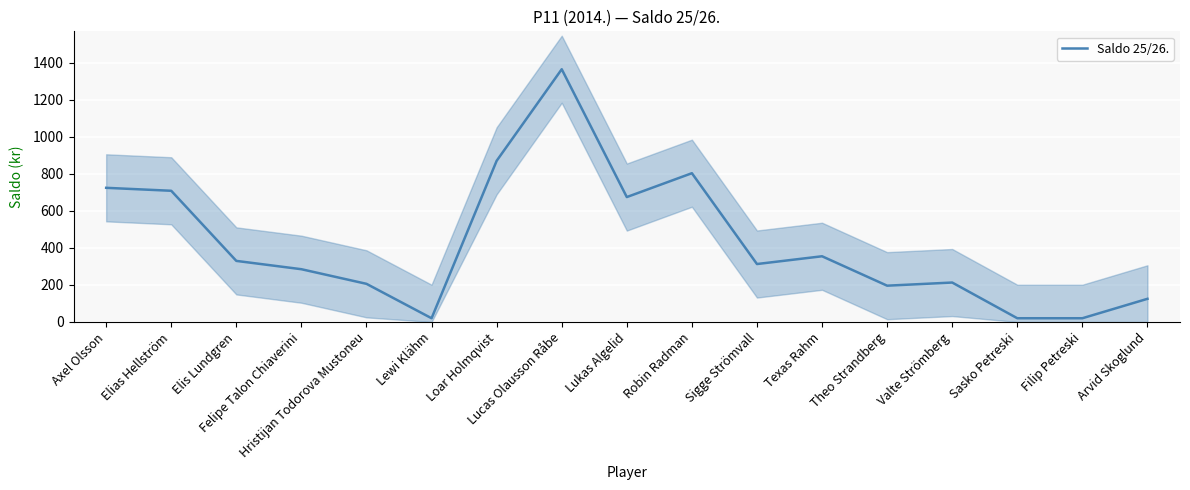

What is the sum of the values at Elias Hellström and Lewi Klähm?

729